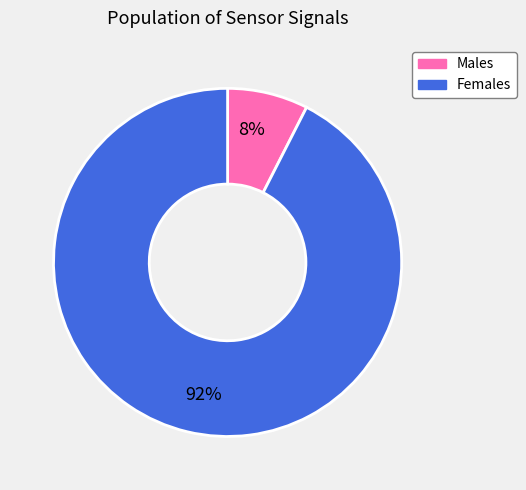

Is there any slice that represents more than half of the pie?

Yes